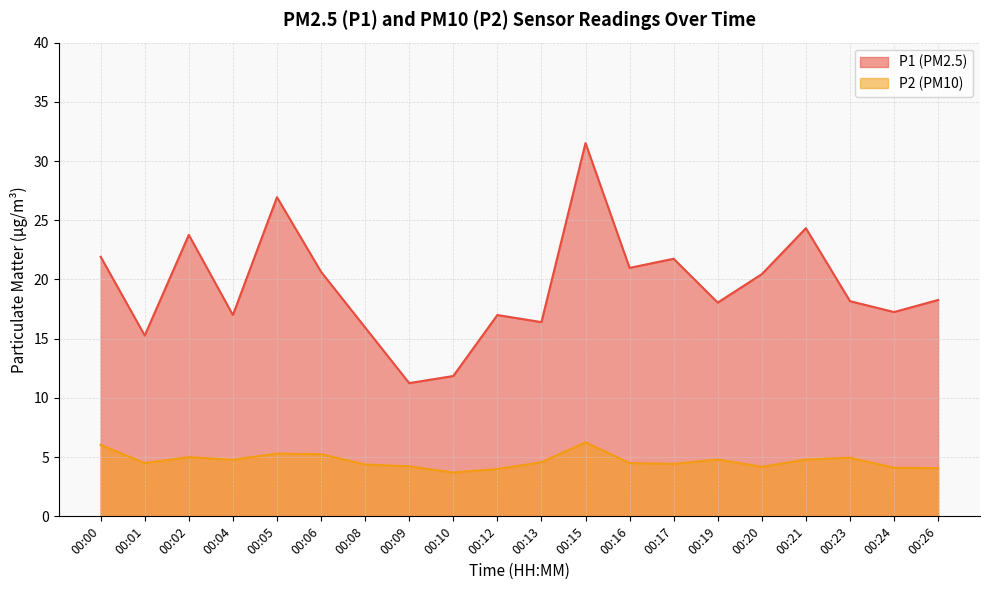

Rank the categories by P1 value from lowest to highest.

00:09, 00:10, 00:01, 00:08, 00:13, 00:04, 00:12, 00:24, 00:19, 00:23, 00:26, 00:20, 00:06, 00:16, 00:17, 00:00, 00:02, 00:21, 00:05, 00:15